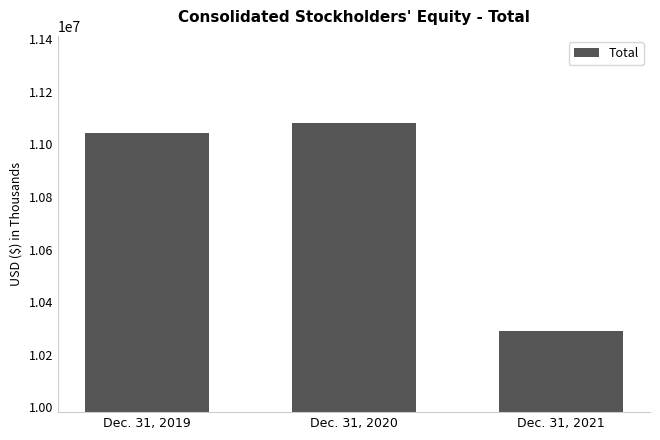

What is the change in value from Dec. 31, 2020 to Dec. 31, 2021?

-788000